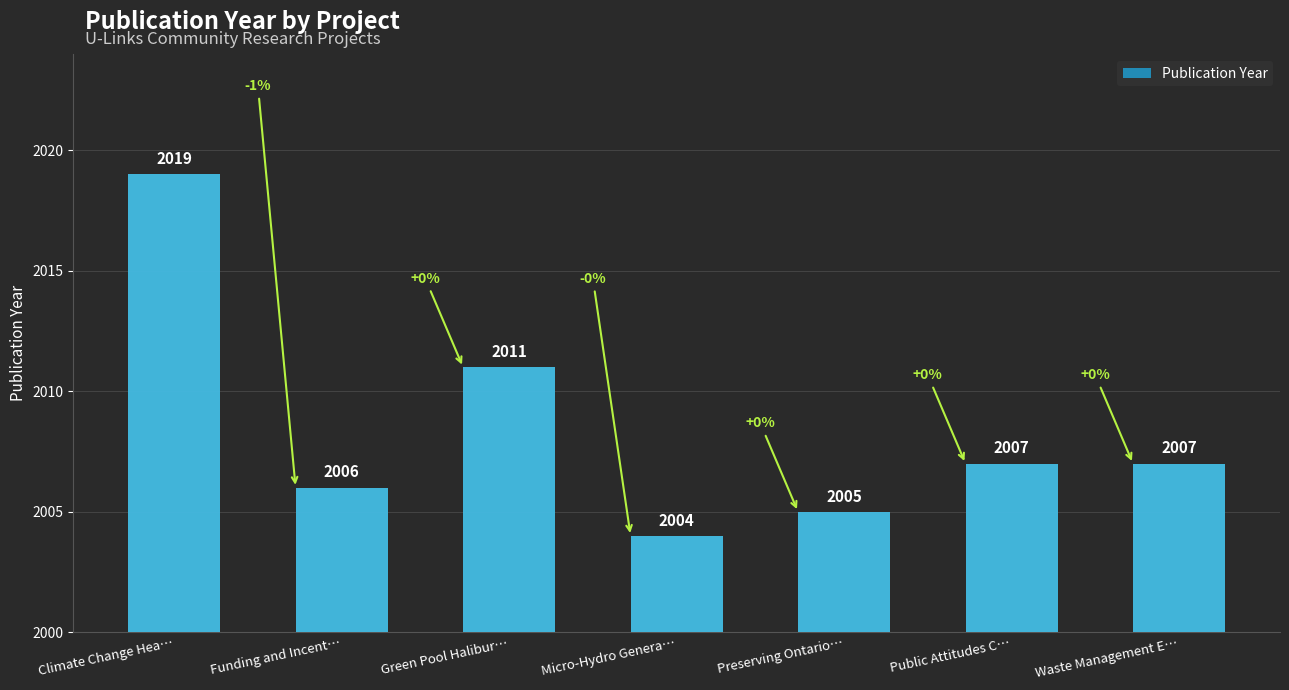

Between Green Pool Halibur… and Preserving Ontario…, which is larger?

Green Pool Halibur…